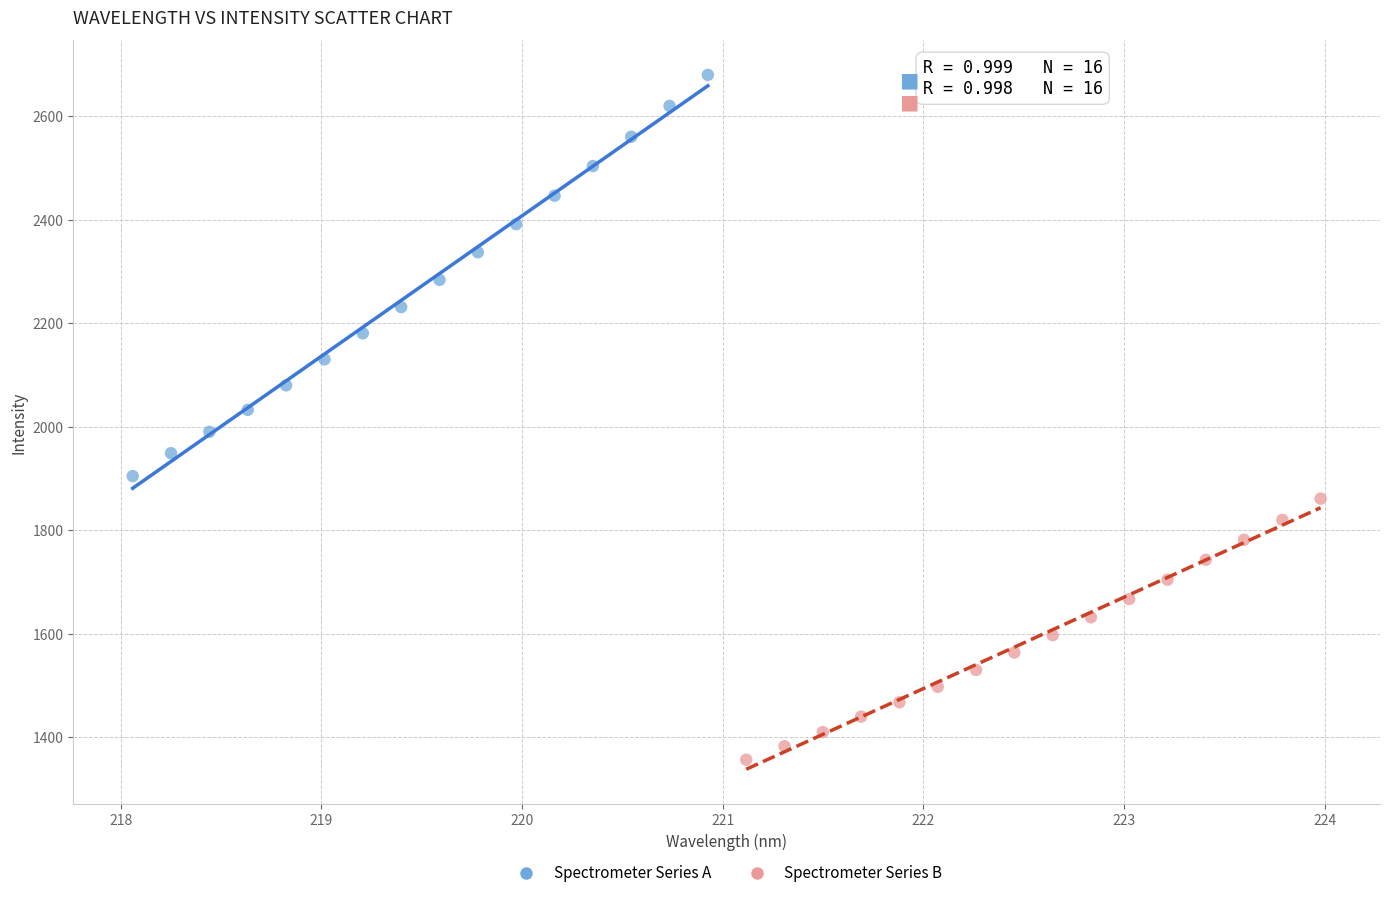

Which series reaches the minimum Y coordinate?

Spectrometer Series B